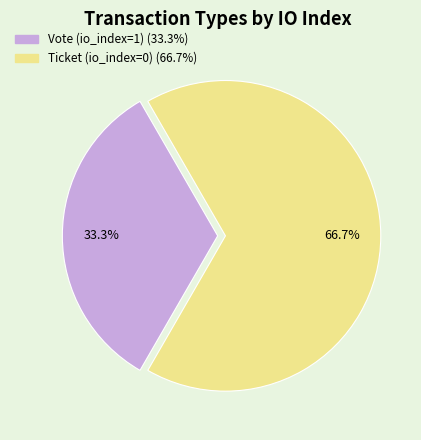

What is the ratio of the value at Vote (io_index=1) to the value at Ticket (io_index=0)?

0.5